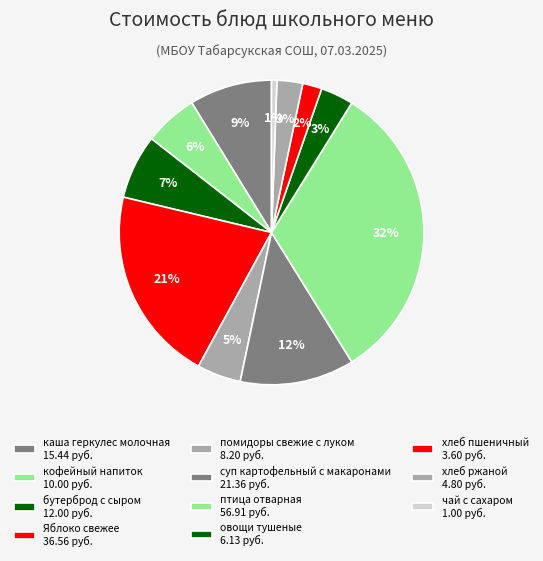

What percentage is the птица отварная slice, to the nearest percent?

32%